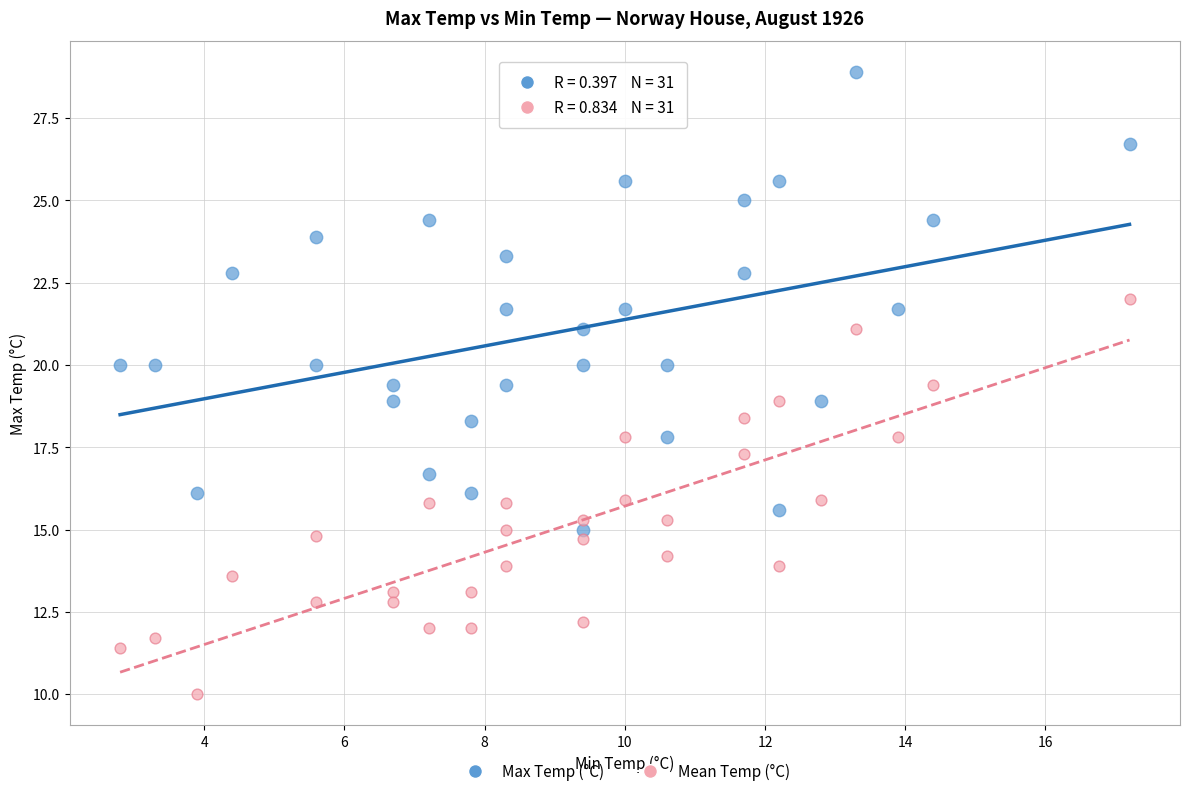

Which series reaches the minimum Y coordinate?

Mean Temp (°C)